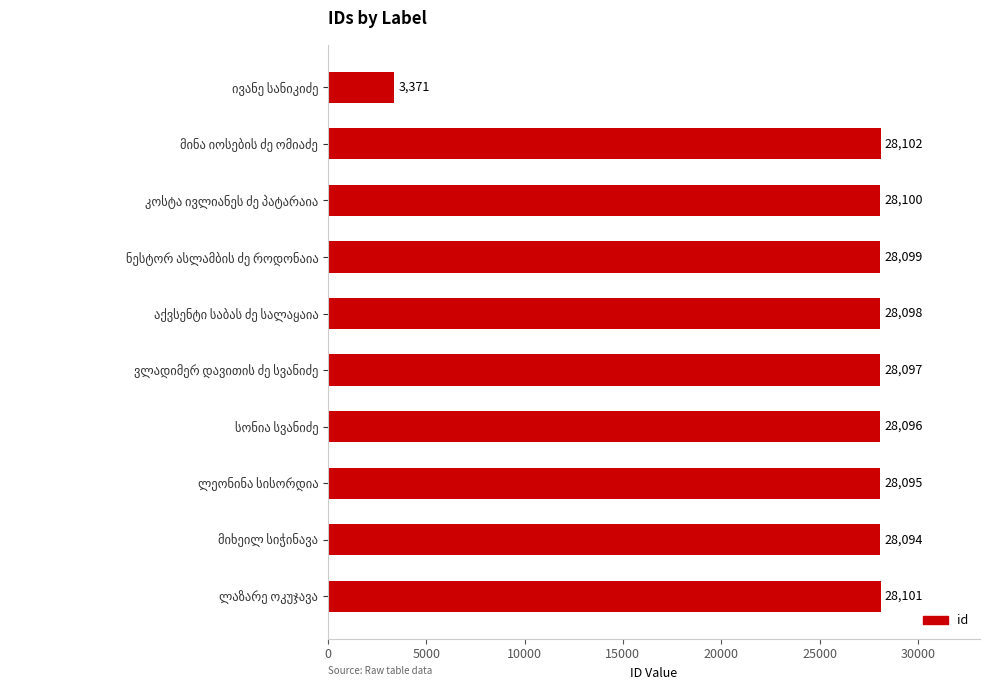

How many series are shown in this chart?

1